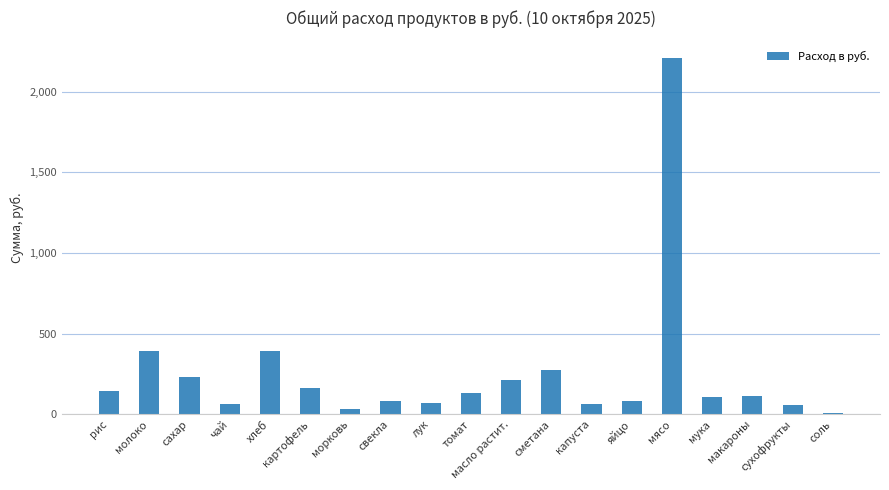

Between картофель and томат, which is larger?

картофель